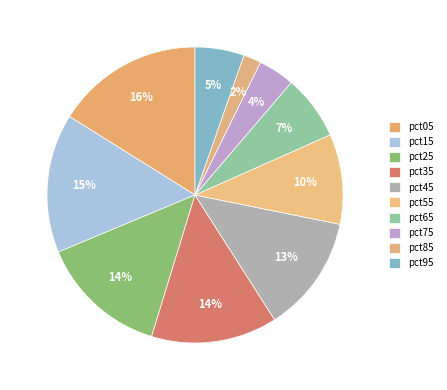

To the nearest percent, what is the difference between the largest and smallest slice percentages?

14%